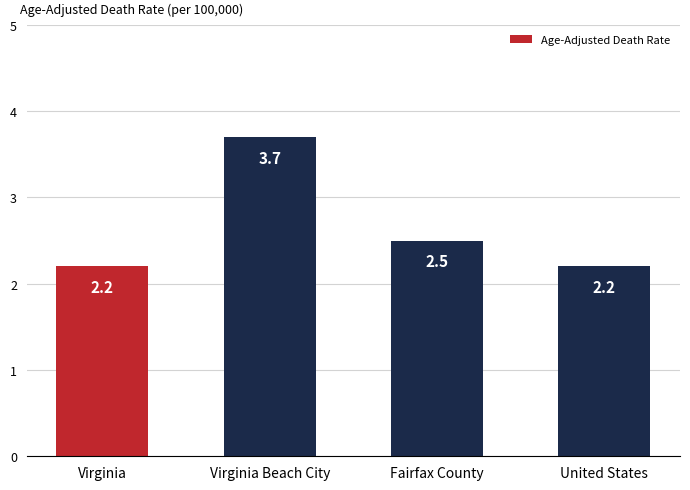

What value does the data have at Fairfax County?

2.5